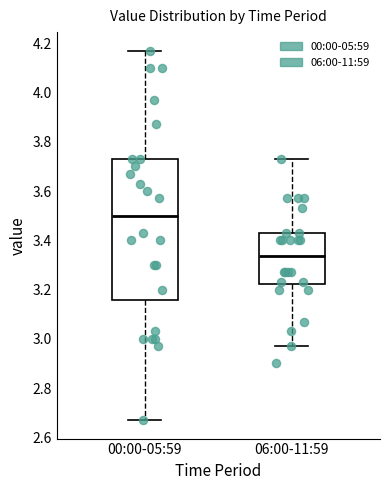

Comparing the boxes themselves (not the whiskers), which one is the tallest?

00:00-05:59